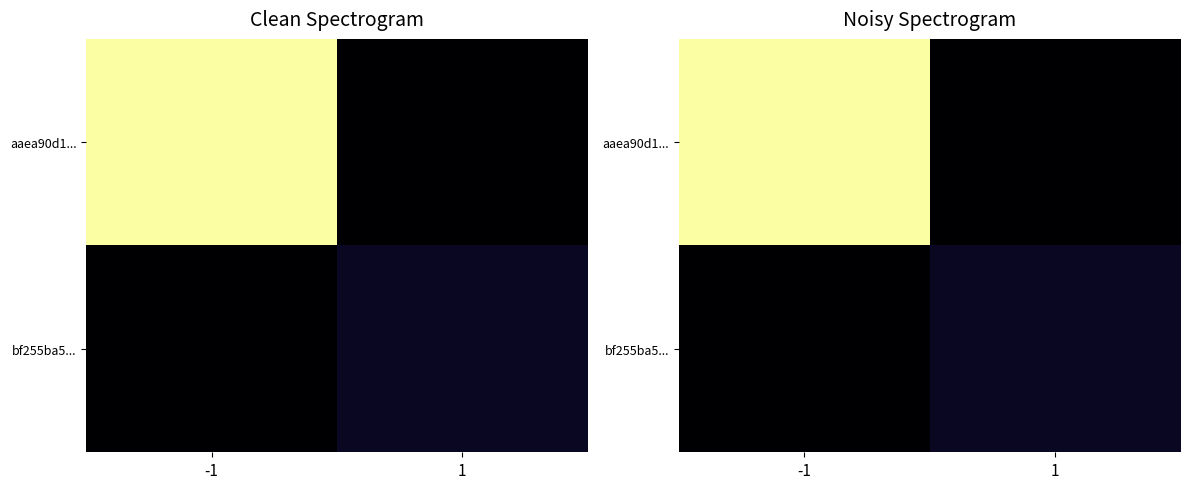

At which label is bf255ba5... closest to 1?

-1